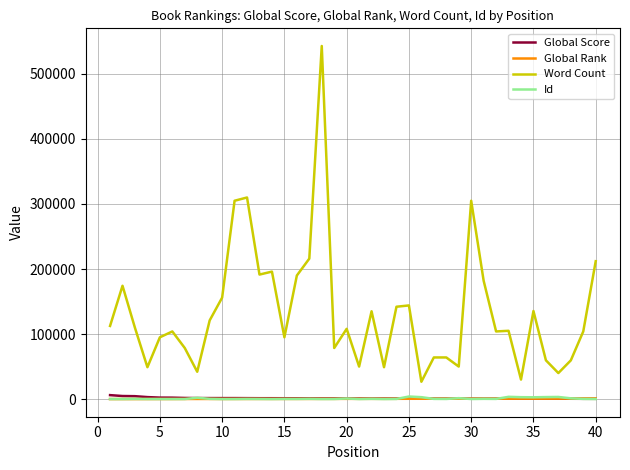

Which series has the largest total across all categories?

Word Count